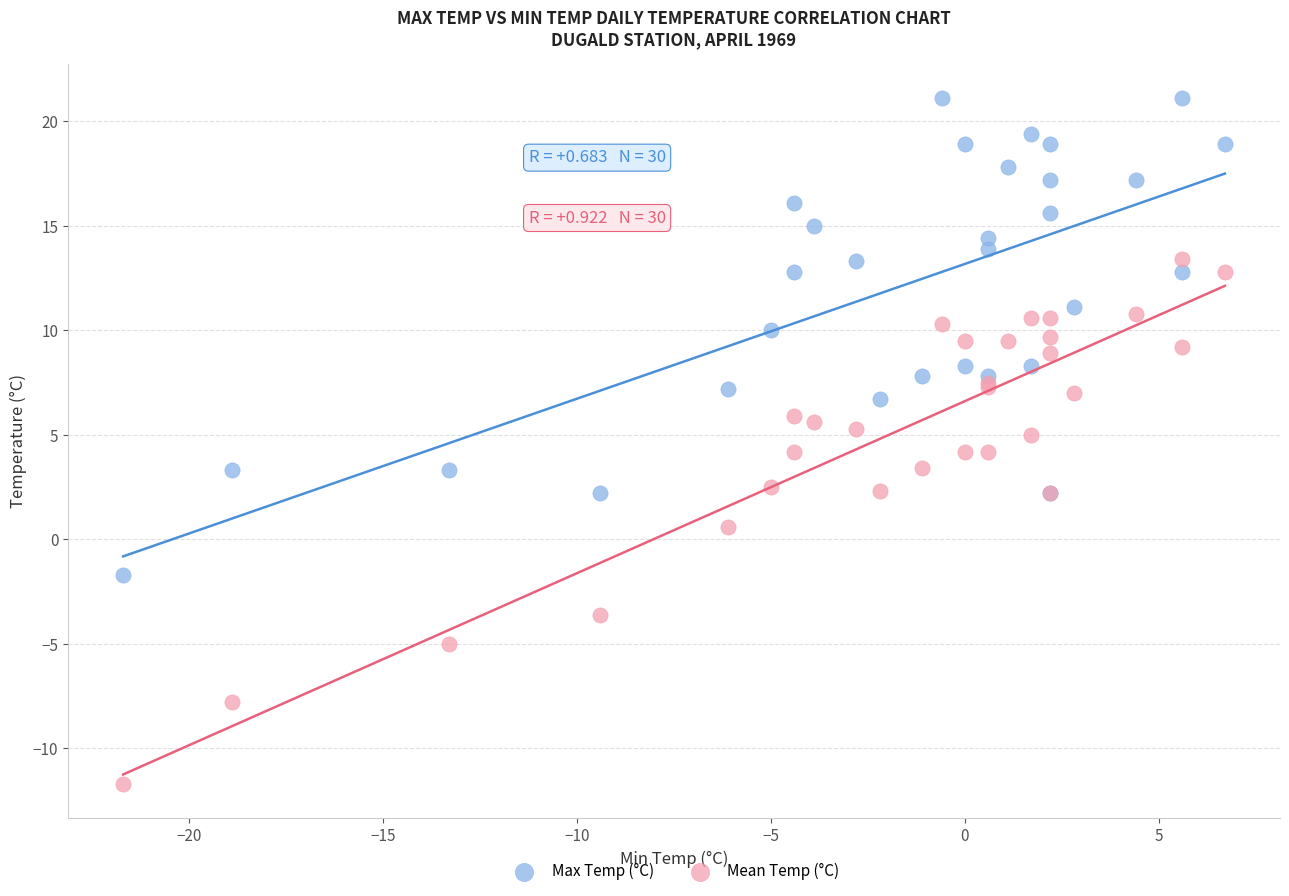

Which series reaches the minimum Y coordinate?

Mean Temp (°C)